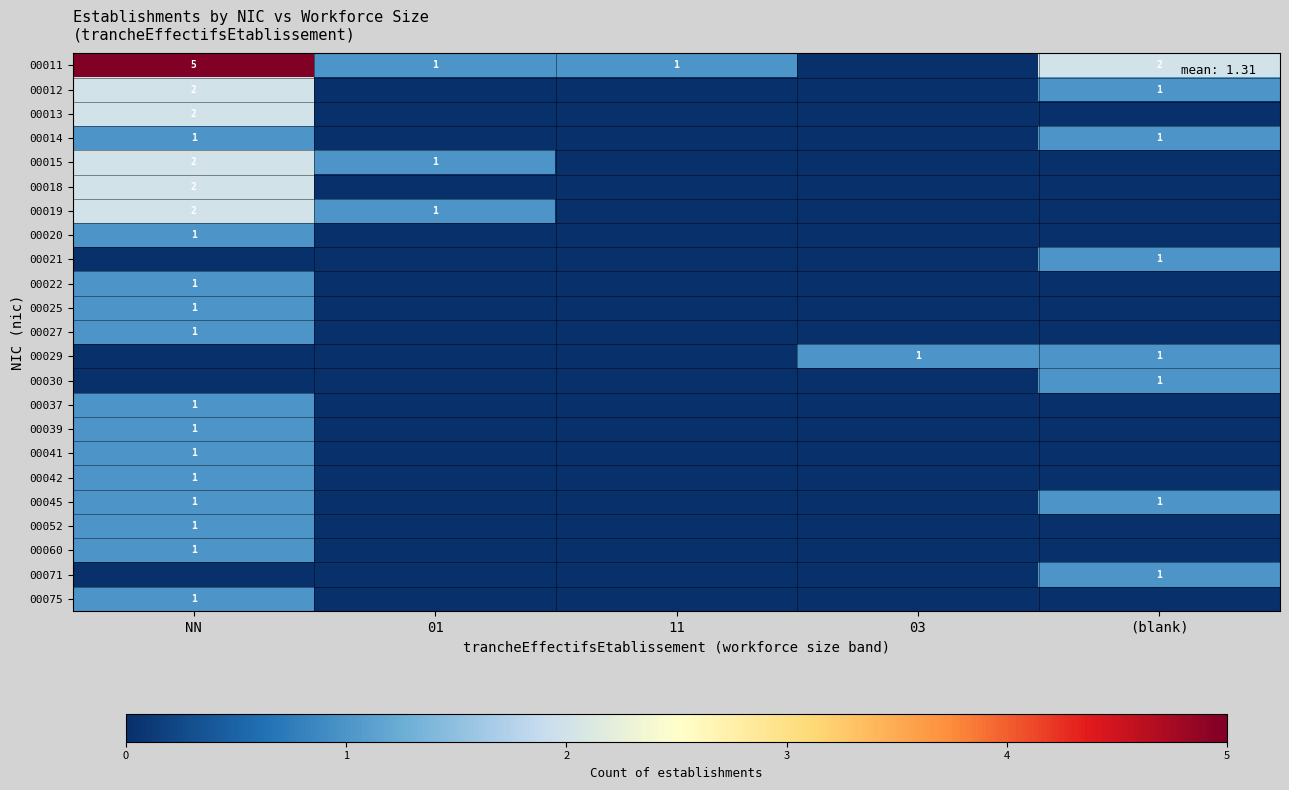

The 00021 series shows 1 at (blank). True or false?

True